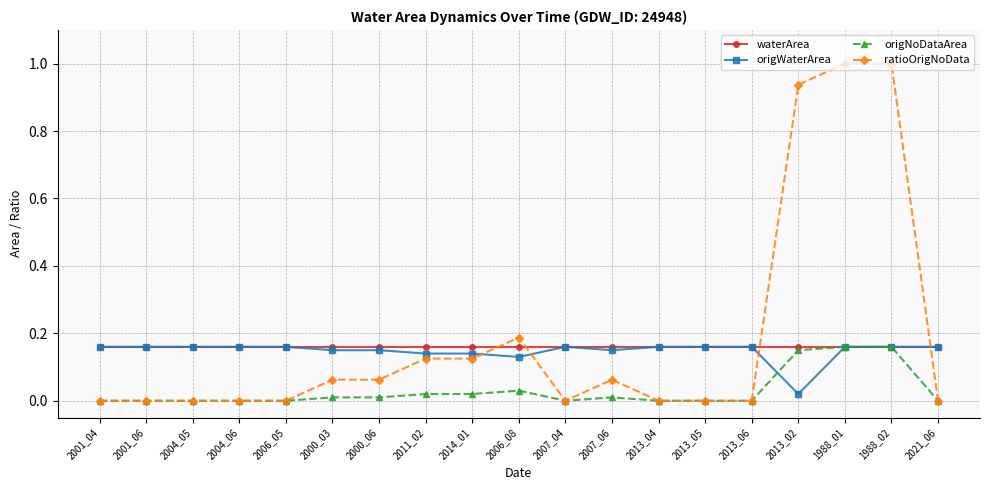

The value of origNoDataArea at 2007_06 is 0.0. True or false?

True